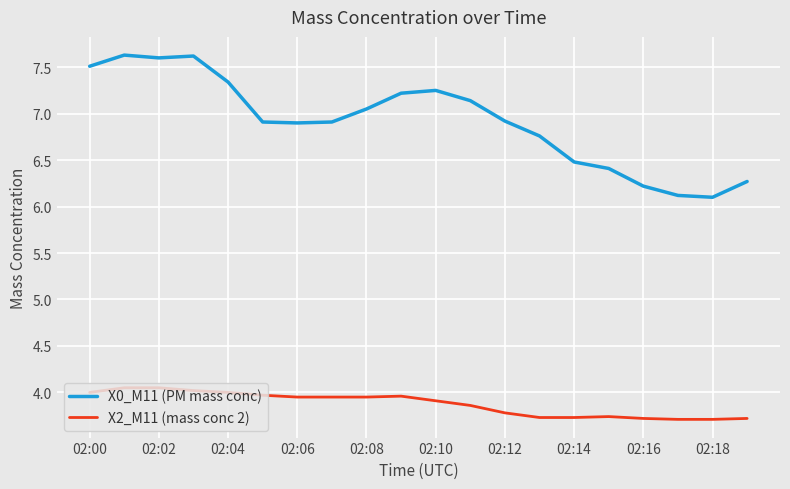

Which series has the largest range (max minus min)?

X0_M11 (PM mass conc)